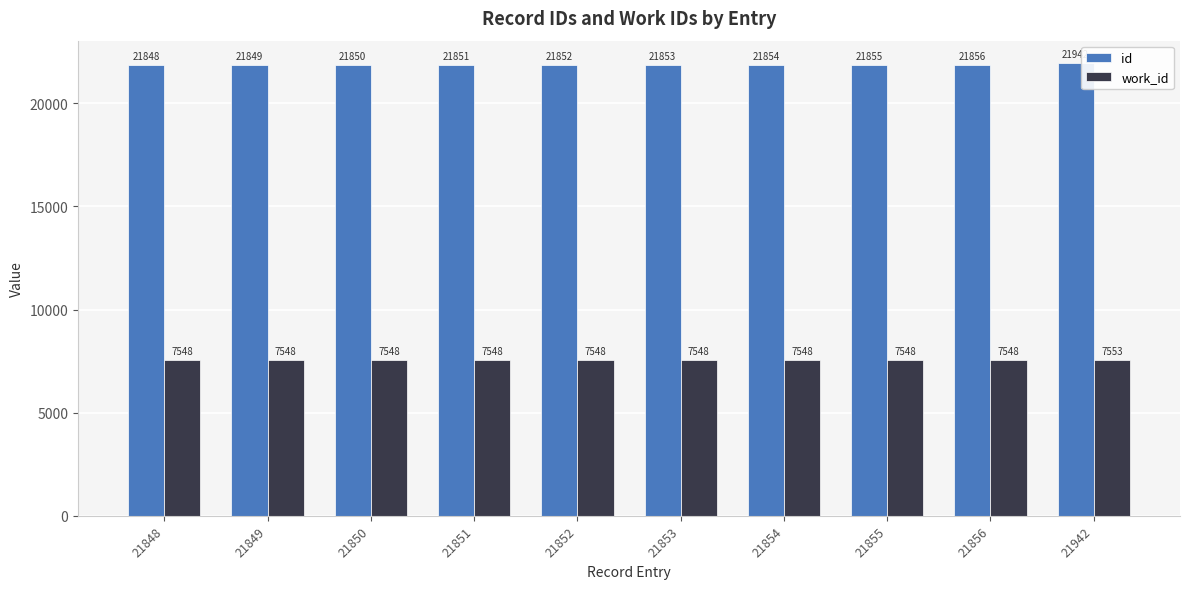

At which label is id closest to 21895?

21856